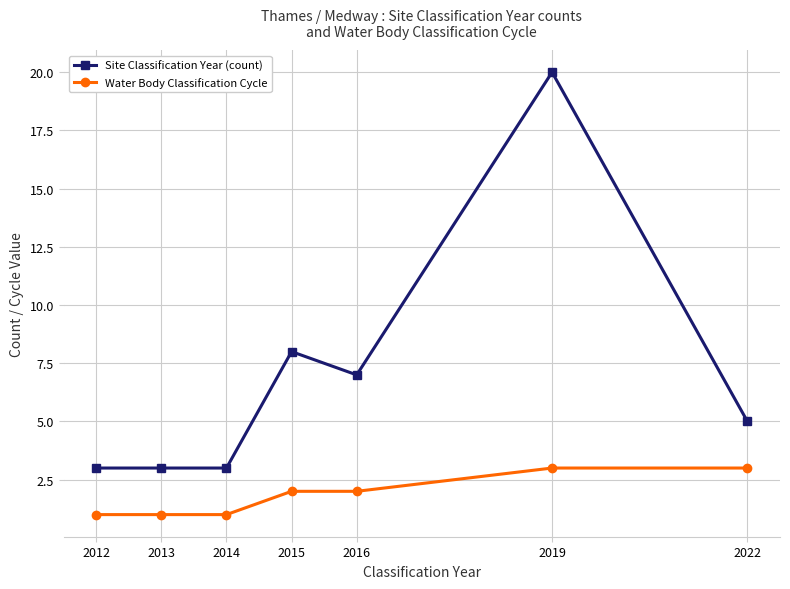

Count the number of data series in this chart.

2